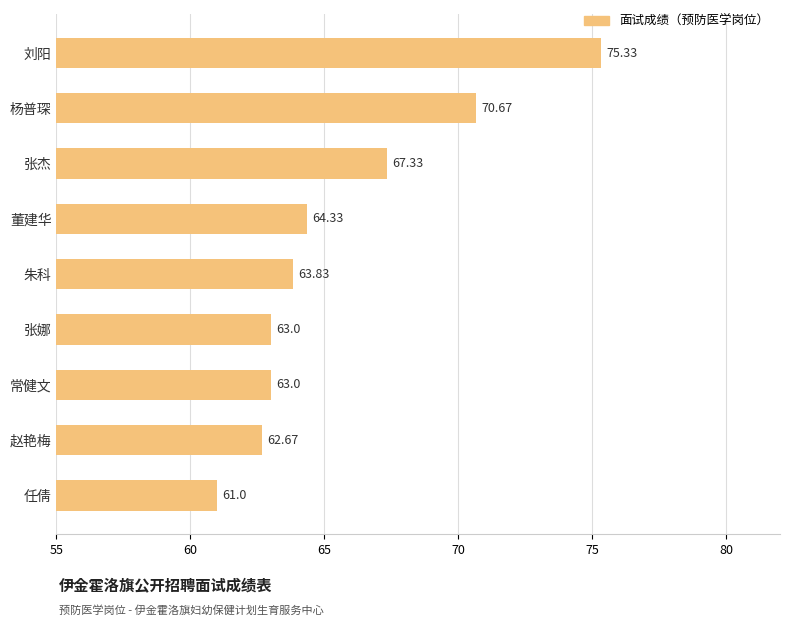

What is the ratio of the value at 杨普琛 to the value at 刘阳?

0.9